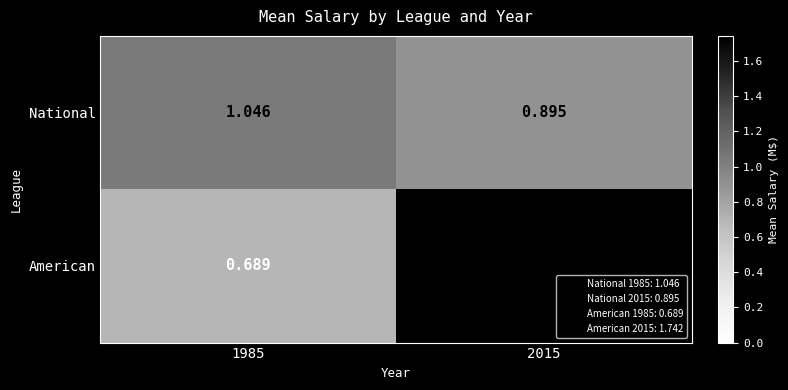

What is the spread (max minus min) of values at 1985?

0.4